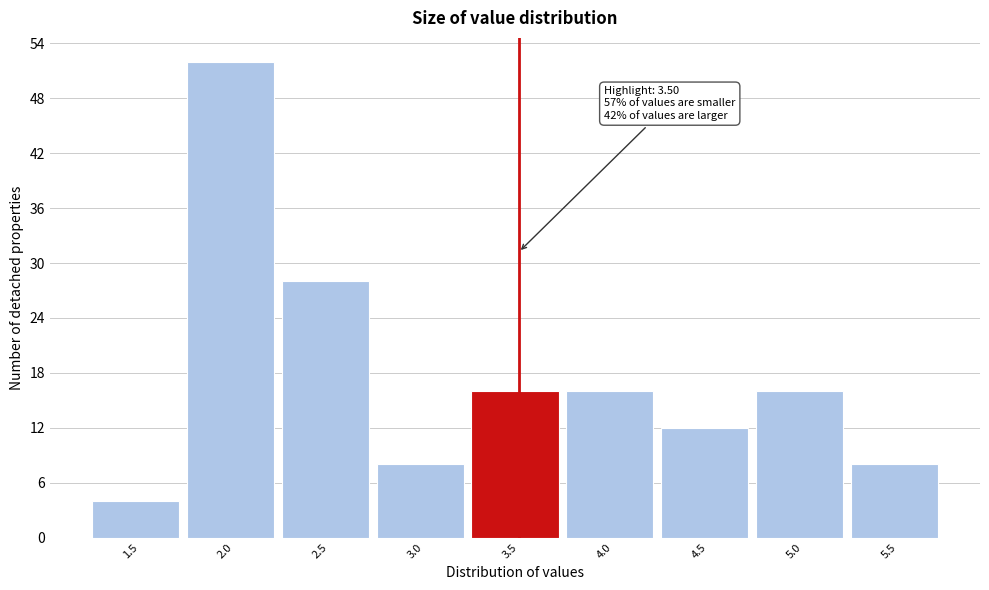

Reading left to right, transcribe all the data shown in this chart.

4	52	28	8	16	16	12	16	8